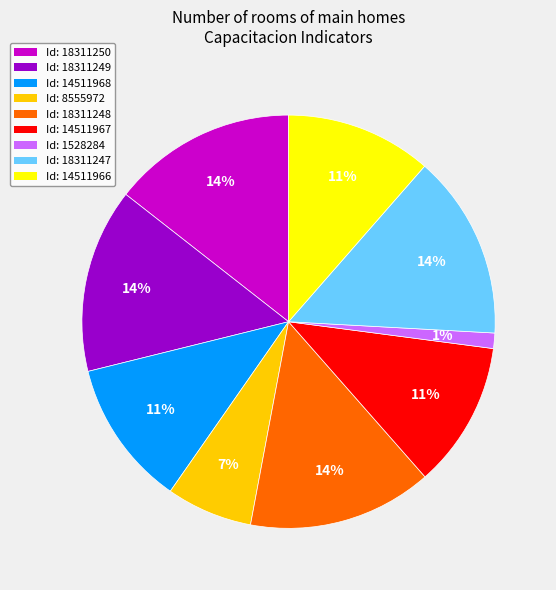

To the nearest percent, what is the average slice percentage?

11%